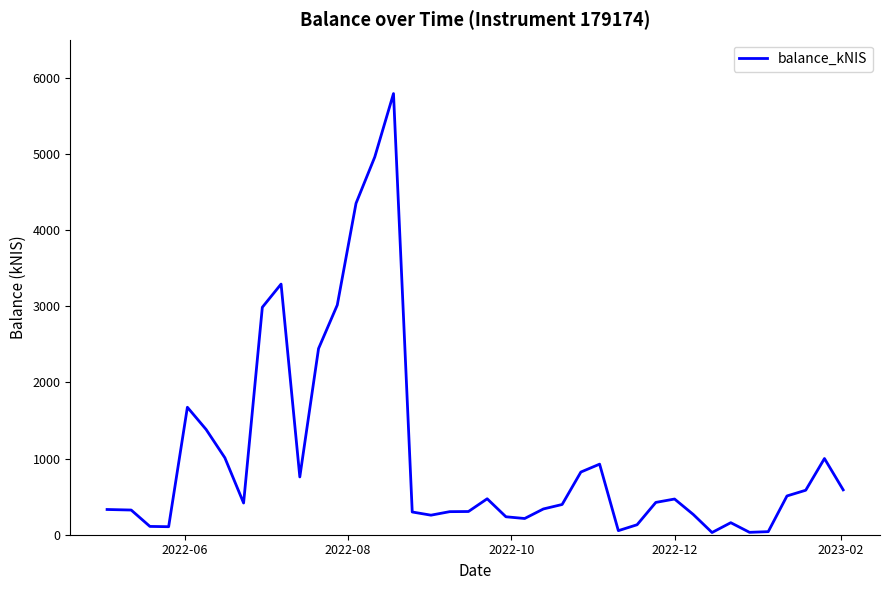

What is the maximum value shown in the chart?

5792.8